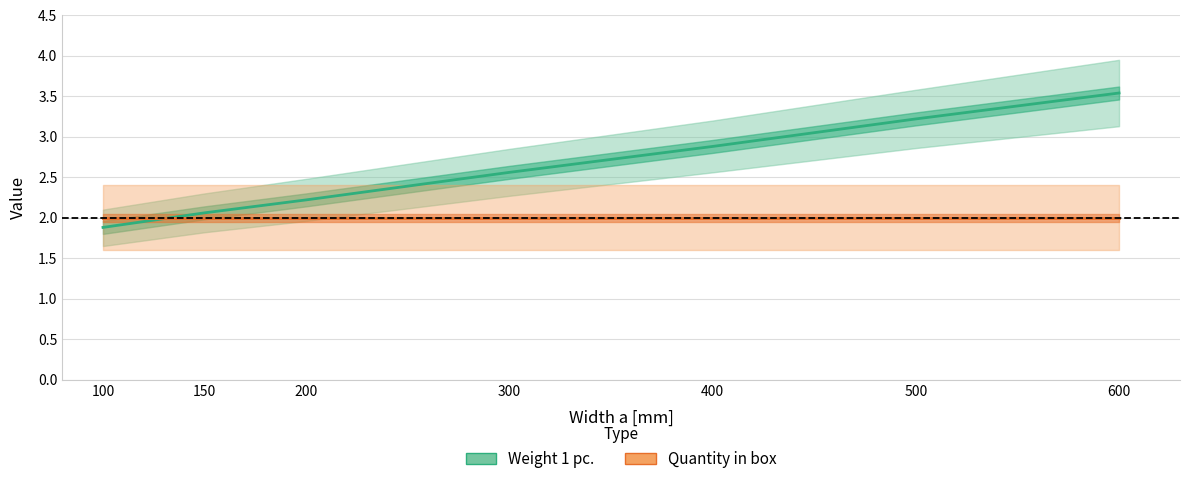

What is the value of the Quantity in box point at the 4th from the left?

2.0